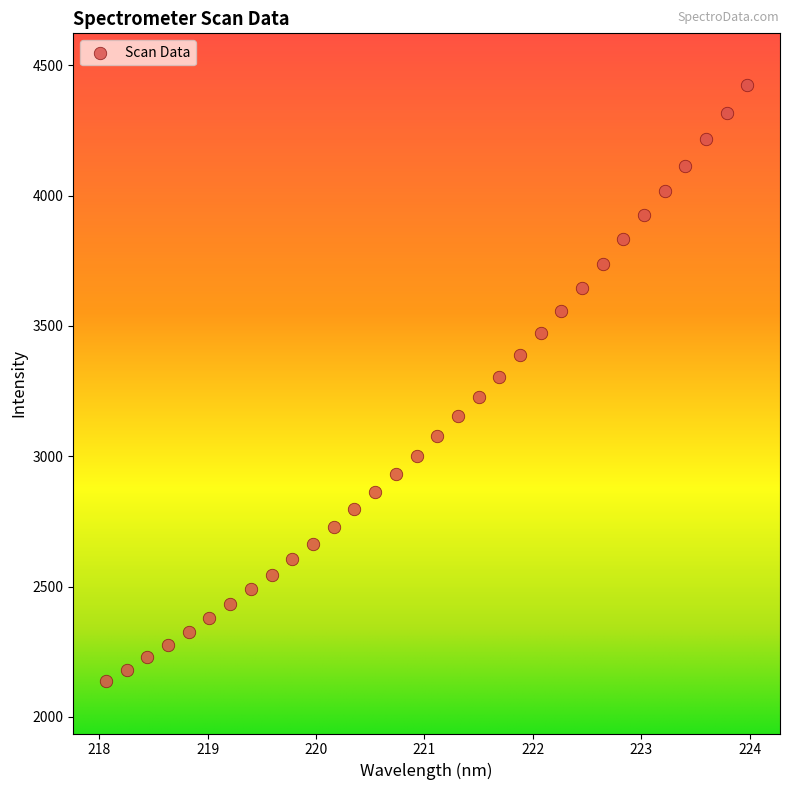

What is the range of Y values (max minus min)?

2286.8